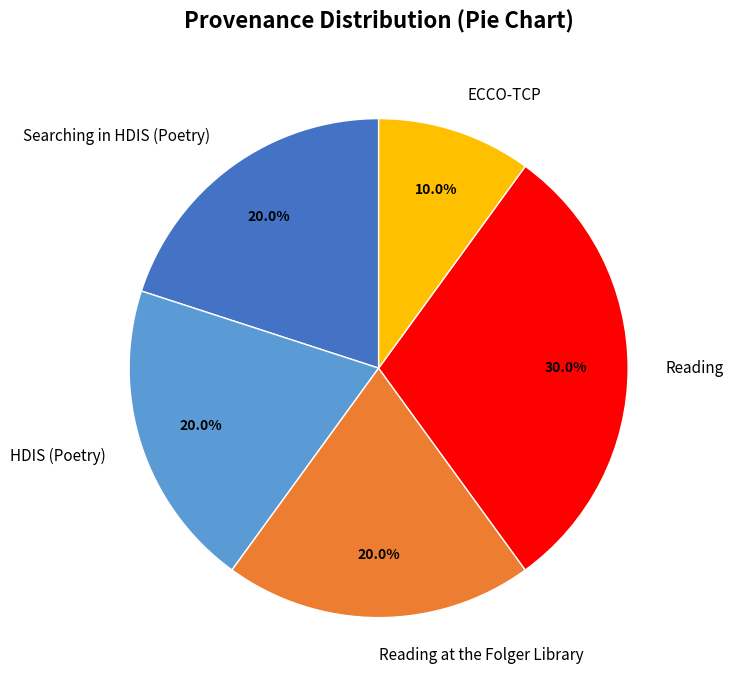

Does any single category account for the majority?

No